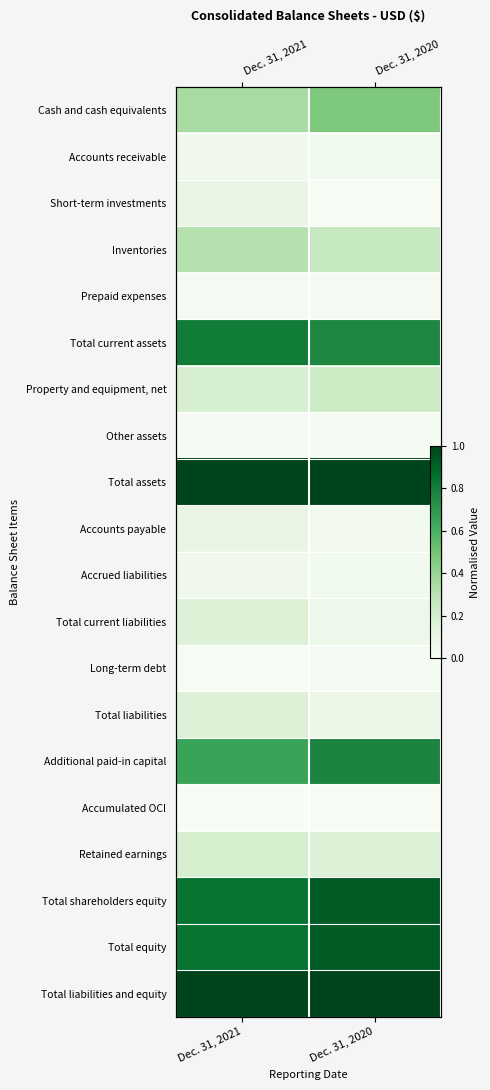

What value does the Cash and cash equivalents series have at Dec. 31, 2020?

0.5